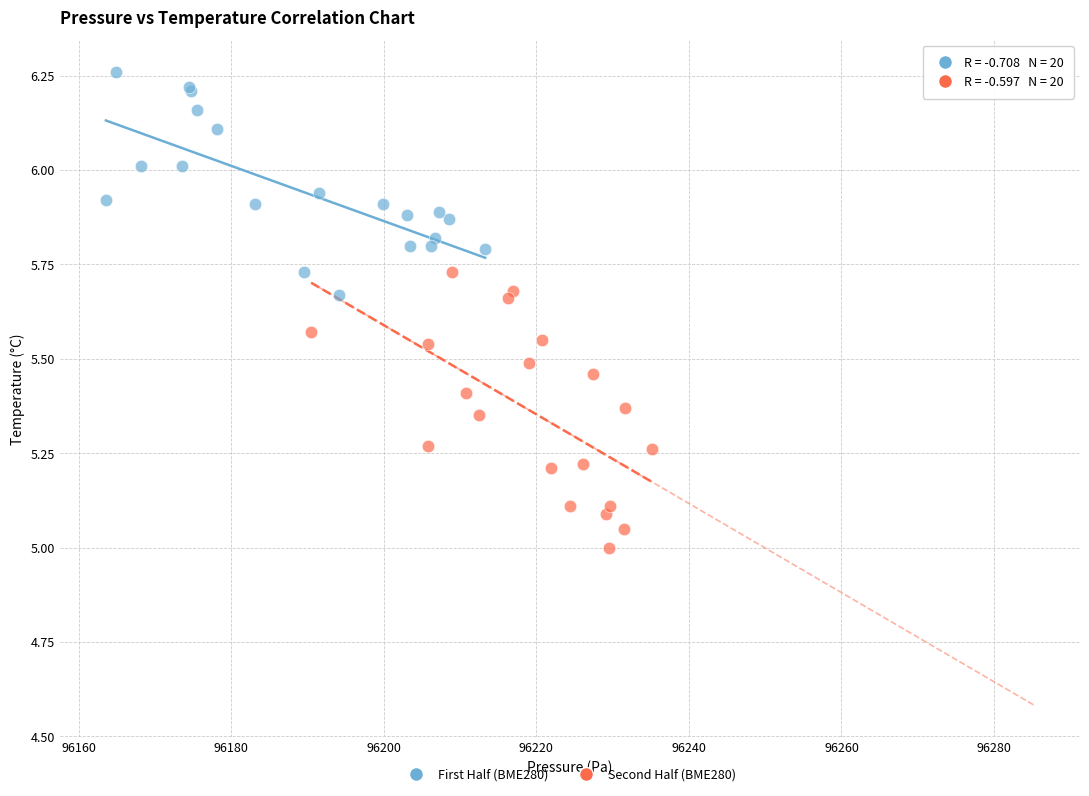

What are all the series names shown in the legend?

First Half (BME280), Second Half (BME280)